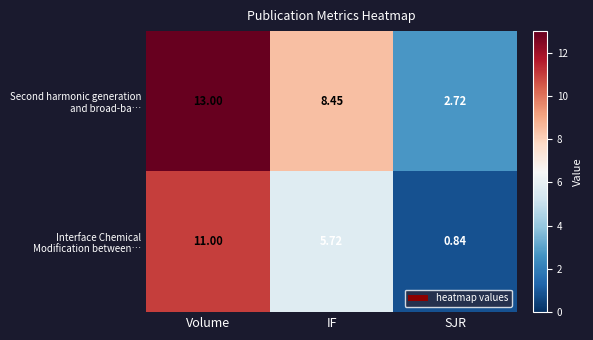

Which label corresponds to the smallest value in the chart?

SJR